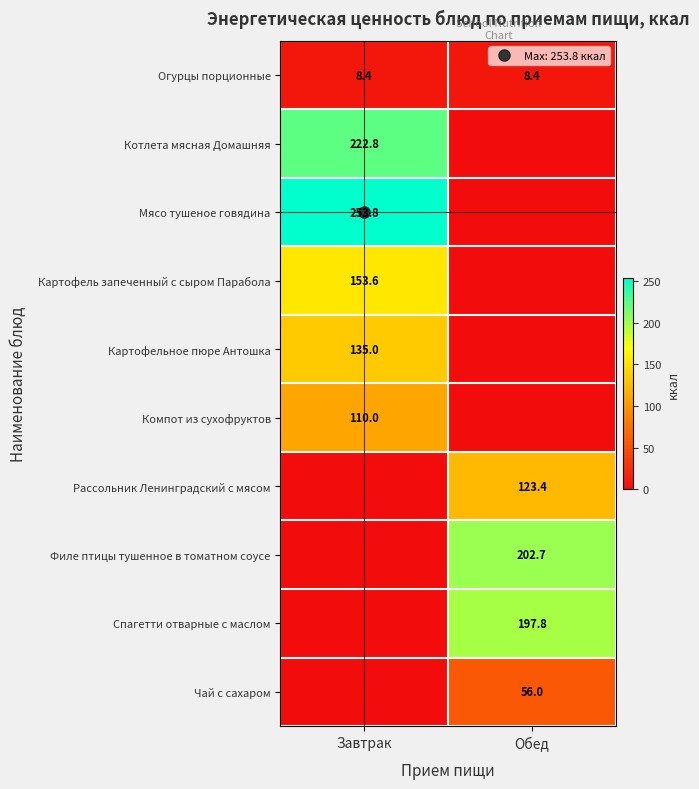

The Картофель запеченный с сыром Парабола series shows 153.6 at Завтрак. True or false?

True